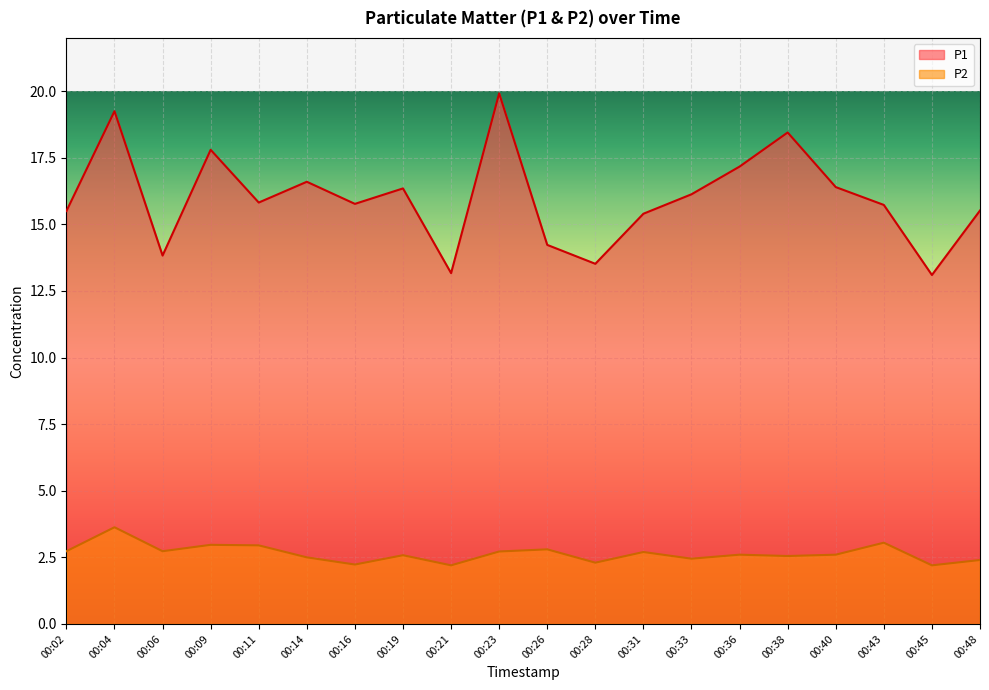

Reading left to right, extract all data points from this chart.

P1: 00:02=15.5	00:04=19.2	00:06=13.8	00:09=17.8	00:11=15.8	00:14=16.6	00:16=15.8	00:19=16.4	00:21=13.2	00:23=19.9	00:26=14.2	00:28=13.5	00:31=15.4	00:33=16.1	00:36=17.2	00:38=18.4	00:40=16.4	00:43=15.7	00:45=13.1	00:48=15.5
P2: 00:02=2.7	00:04=3.6	00:06=2.7	00:09=3.0	00:11=3.0	00:14=2.5	00:16=2.2	00:19=2.6	00:21=2.2	00:23=2.7	00:26=2.8	00:28=2.3	00:31=2.7	00:33=2.5	00:36=2.6	00:38=2.5	00:40=2.6	00:43=3.0	00:45=2.2	00:48=2.4